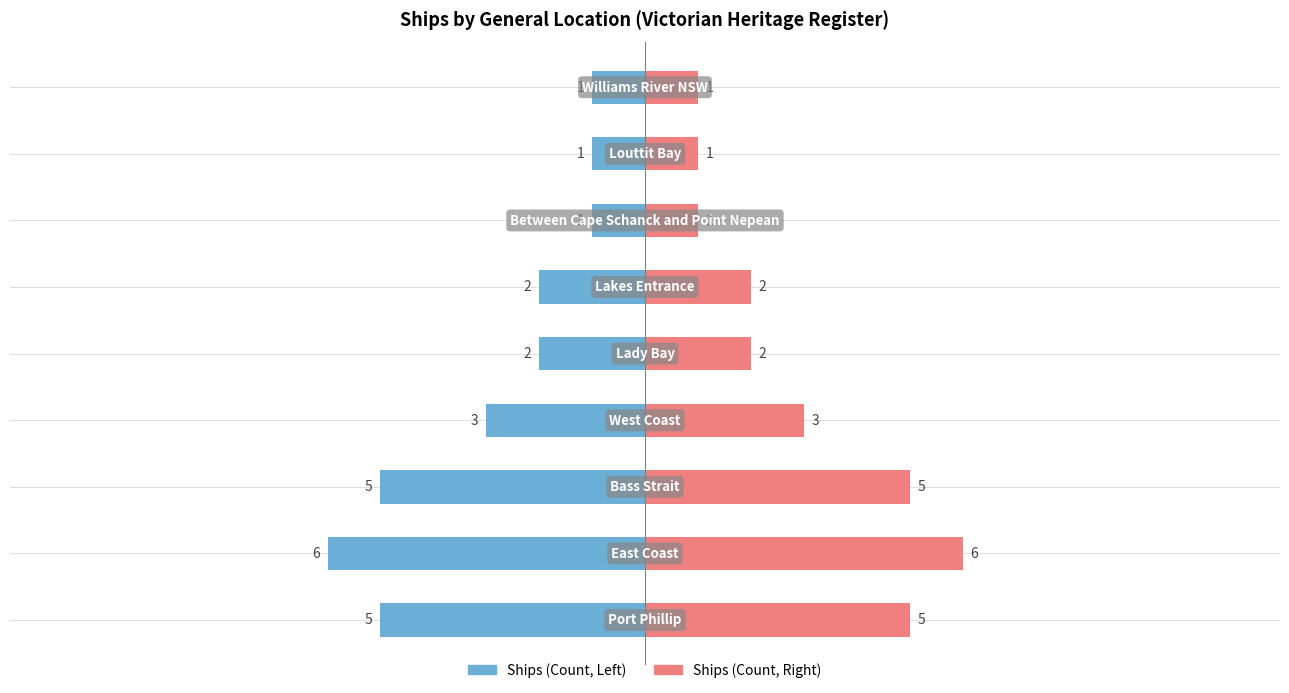

What is the average value?

3